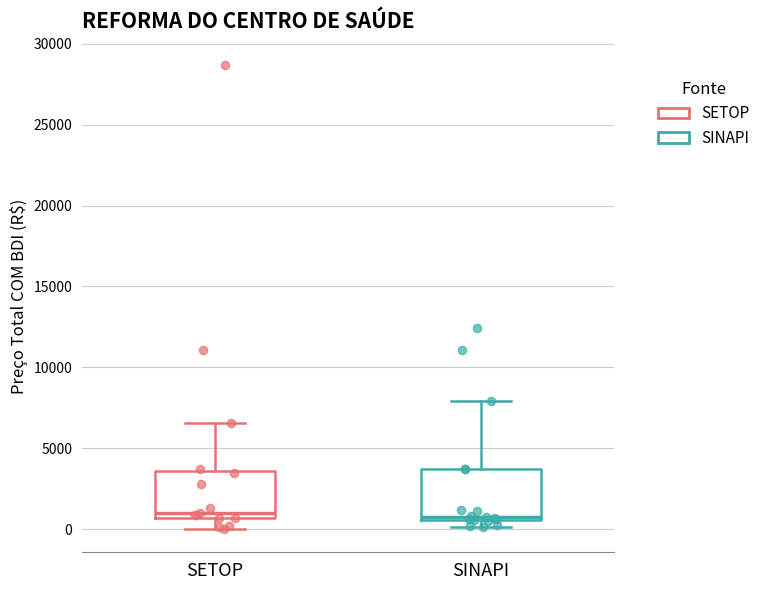

Reading left to right, read every box against the y-axis: the position of its median line, the range the box covers, and the ends of its whiskers. The values are not printed on the chart, so give them approximately, as read against the axis.

SETOP: median 1000, box 500 to 3500, whiskers 0 to 6500
SINAPI: median 1000, box 500 to 3500, whiskers 0 to 8000